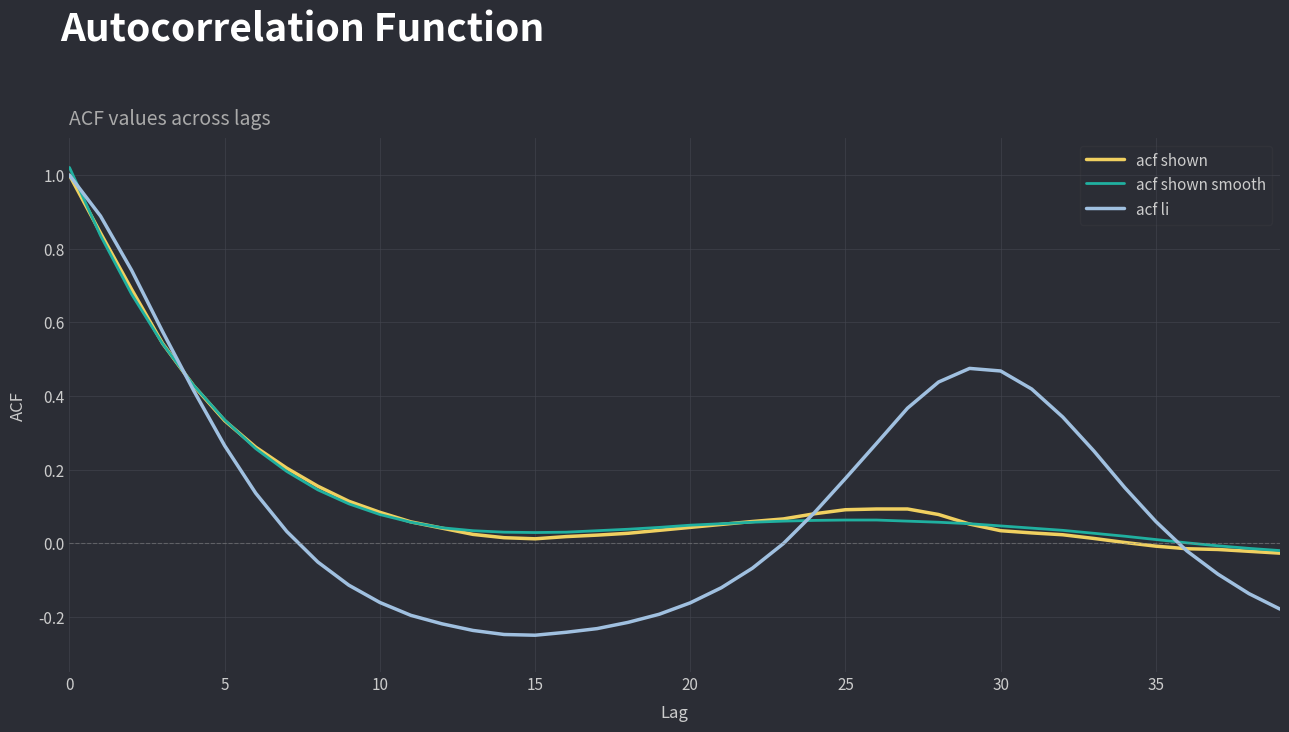

Which series has the largest range (max minus min)?

acf li